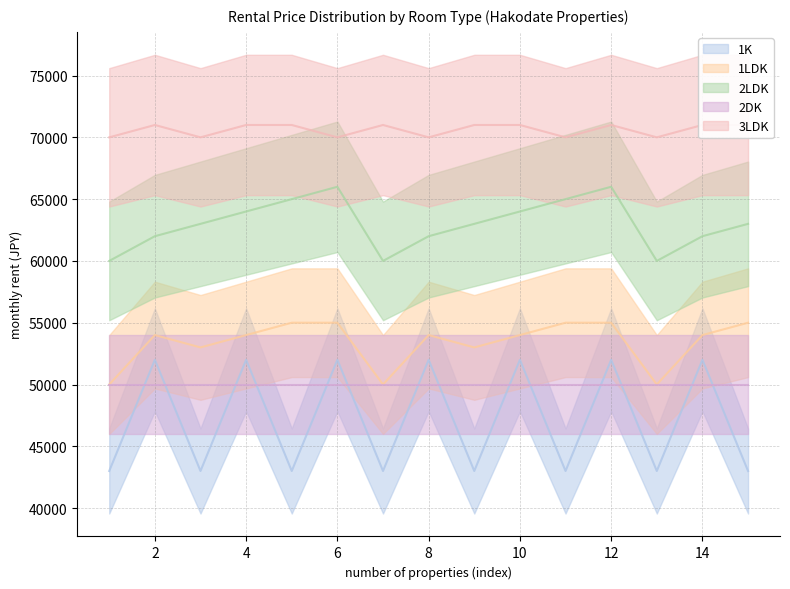

True or false: 2LDK and 1K intersect in this chart.

False